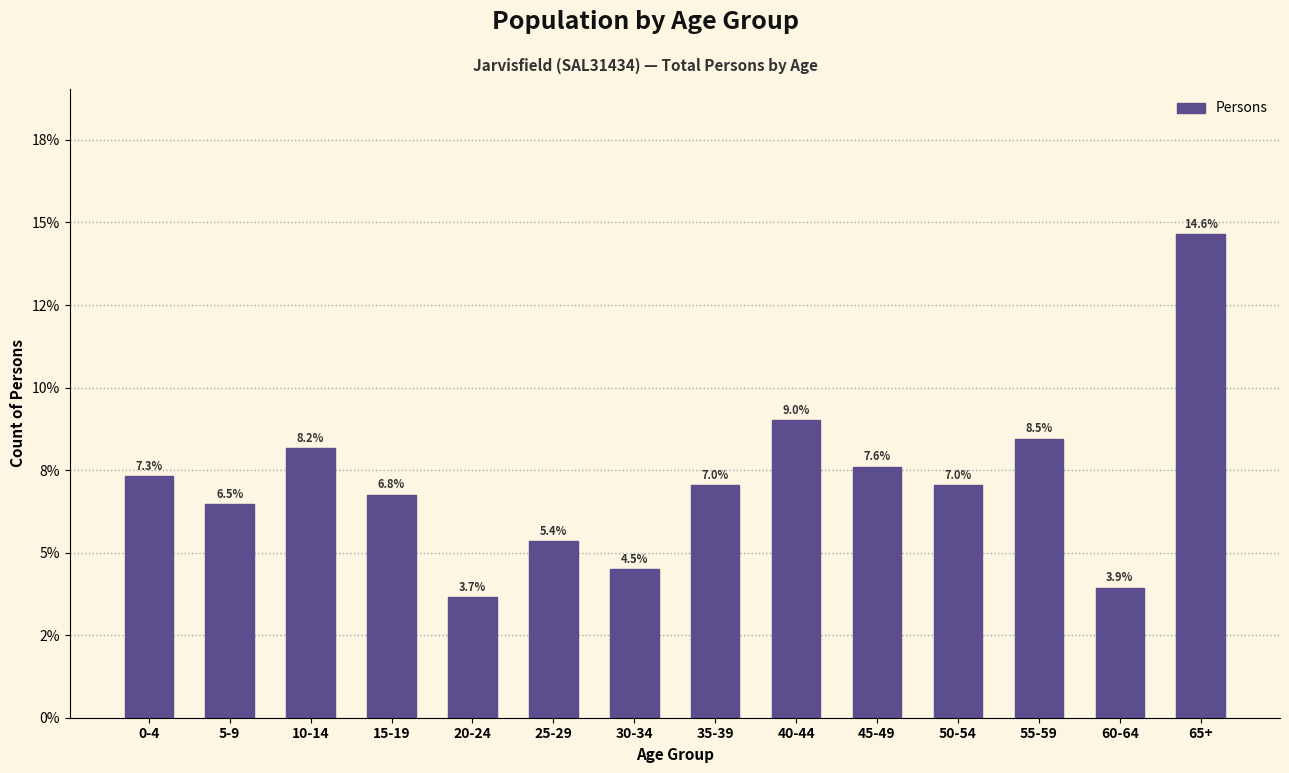

Does the chart contain any negative values?

No